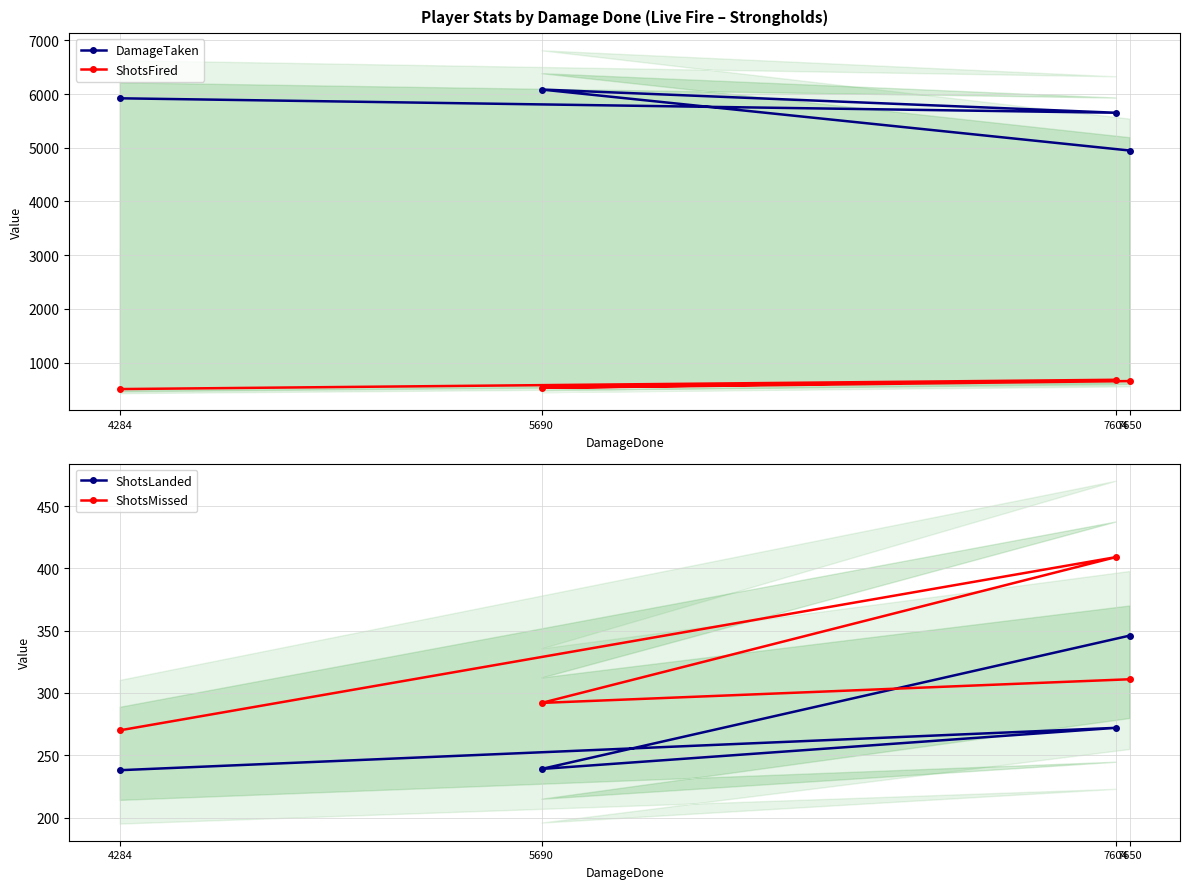

How many series are shown in this chart?

4